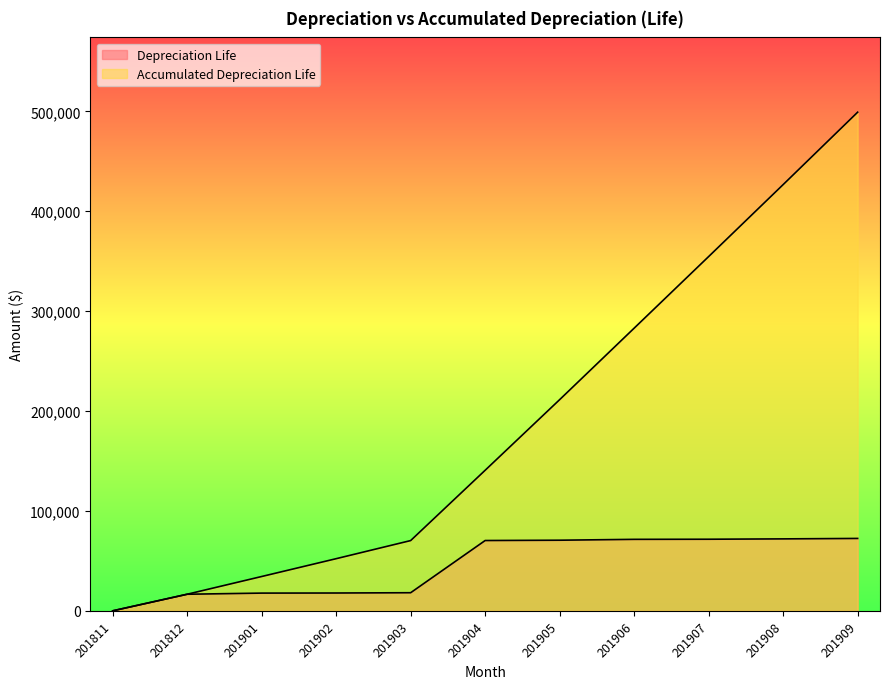

What is the sum of the Accumulated Depreciation Life values at 201906 and 201905?

494408.9